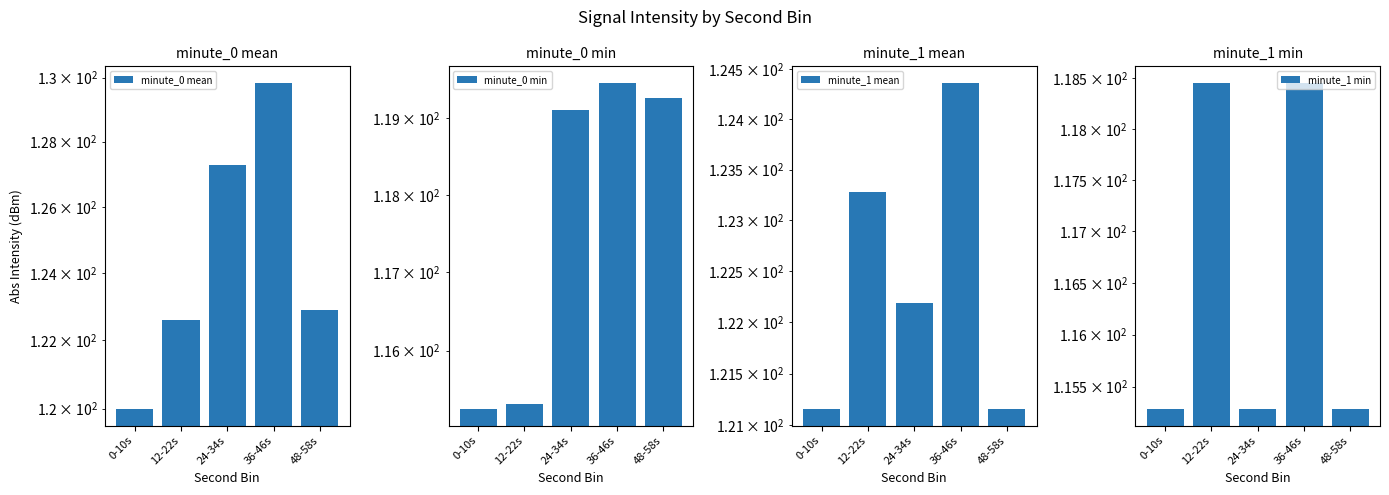

Which series changed the most between 0-10s and 48-58s?

minute_0 min